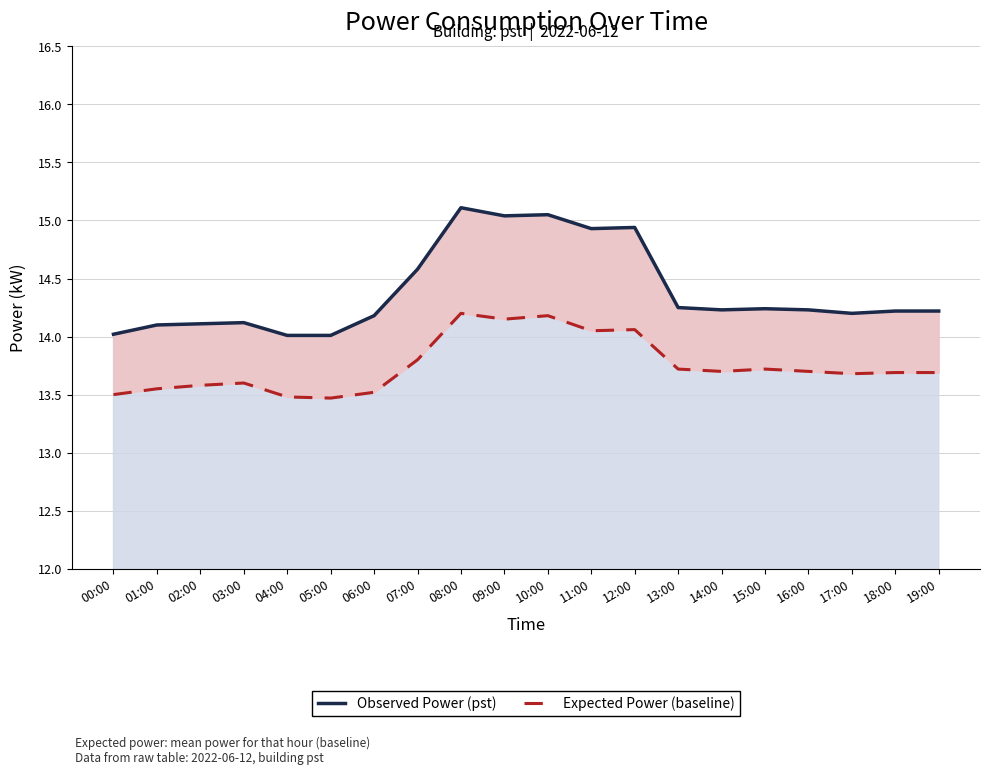

Reading left to right, what are all the values shown in this chart?

Observed Power (pst): 00:00=14.0	01:00=14.1	02:00=14.1	03:00=14.1	04:00=14.0	05:00=14.0	06:00=14.2	07:00=14.6	08:00=15.1	09:00=15.0	10:00=15.1	11:00=14.9	12:00=14.9	13:00=14.2	14:00=14.2	15:00=14.2	16:00=14.2	17:00=14.2	18:00=14.2	19:00=14.2
Expected Power (baseline): 00:00=13.5	01:00=13.6	02:00=13.6	03:00=13.6	04:00=13.5	05:00=13.5	06:00=13.5	07:00=13.8	08:00=14.2	09:00=14.2	10:00=14.2	11:00=14.1	12:00=14.1	13:00=13.7	14:00=13.7	15:00=13.7	16:00=13.7	17:00=13.7	18:00=13.7	19:00=13.7